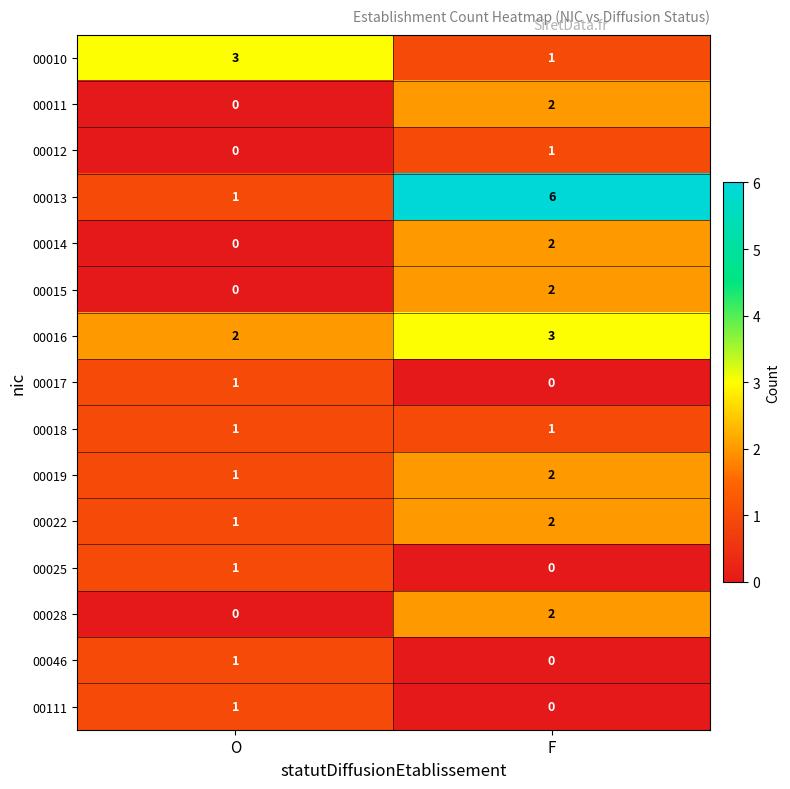

What is the spread (max minus min) of values at O?

3